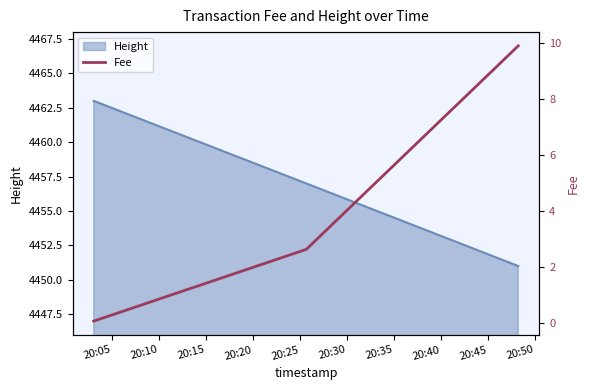

What is the minimum value for Height?

4451